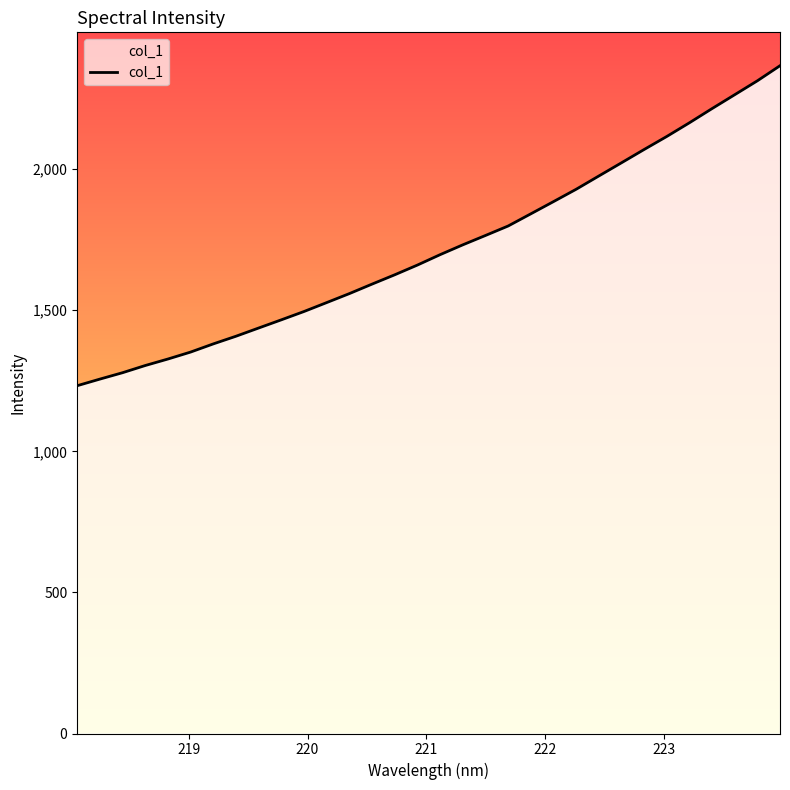

What is the greatest value displayed?

2366.4